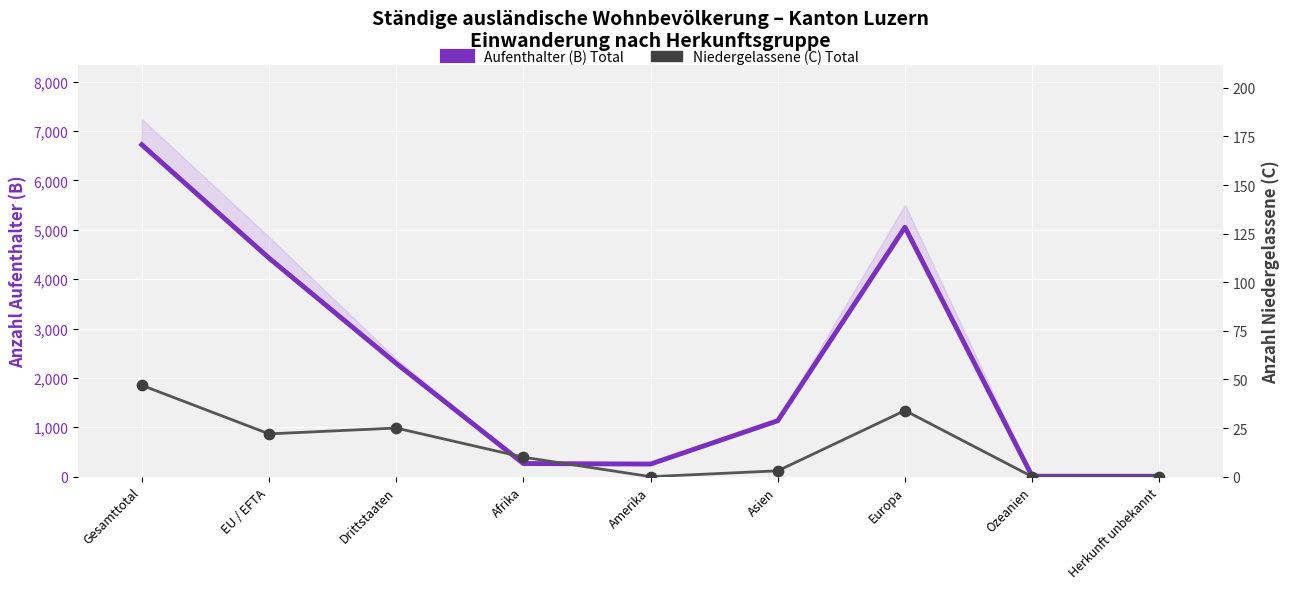

Which series reaches the maximum Y coordinate?

Aufenthalter (B) Total